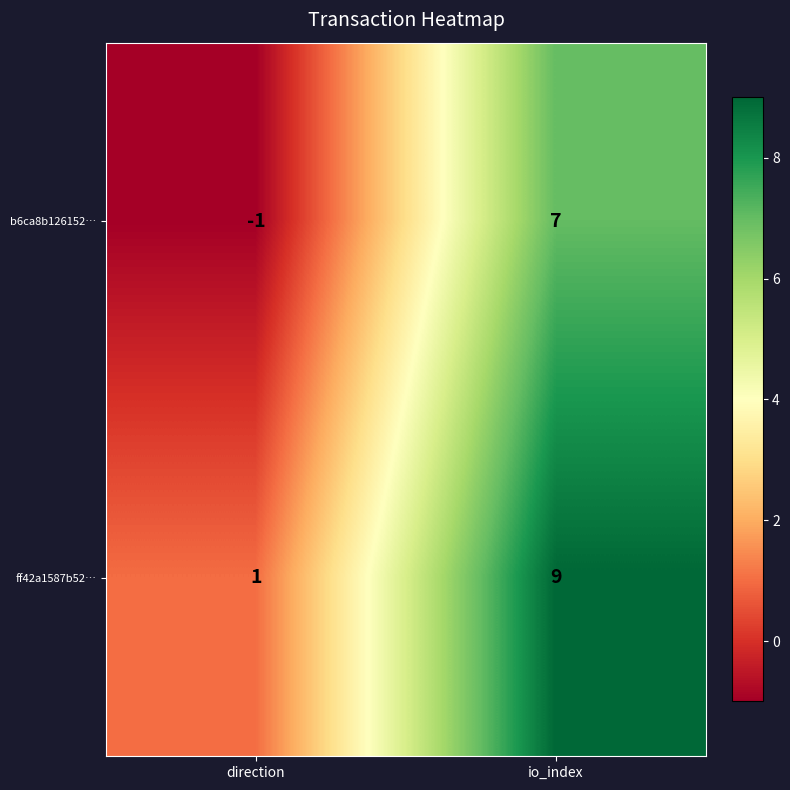

The value of b6ca8b126152… at io_index is 11. True or false?

False